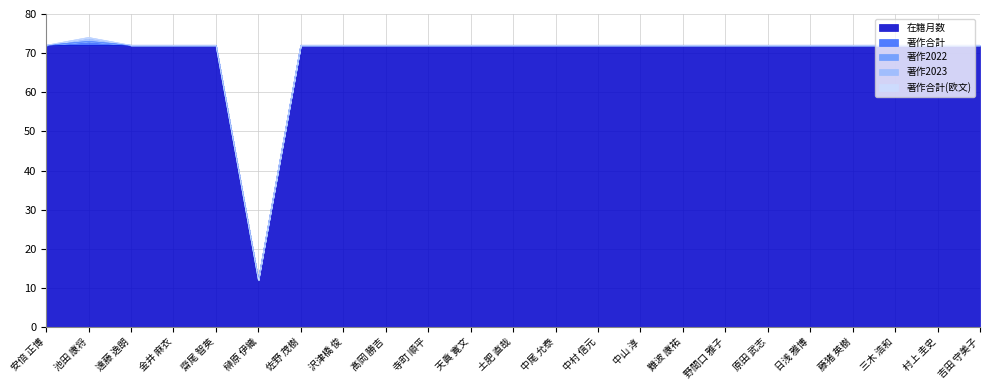

Count the number of data series in this chart.

5